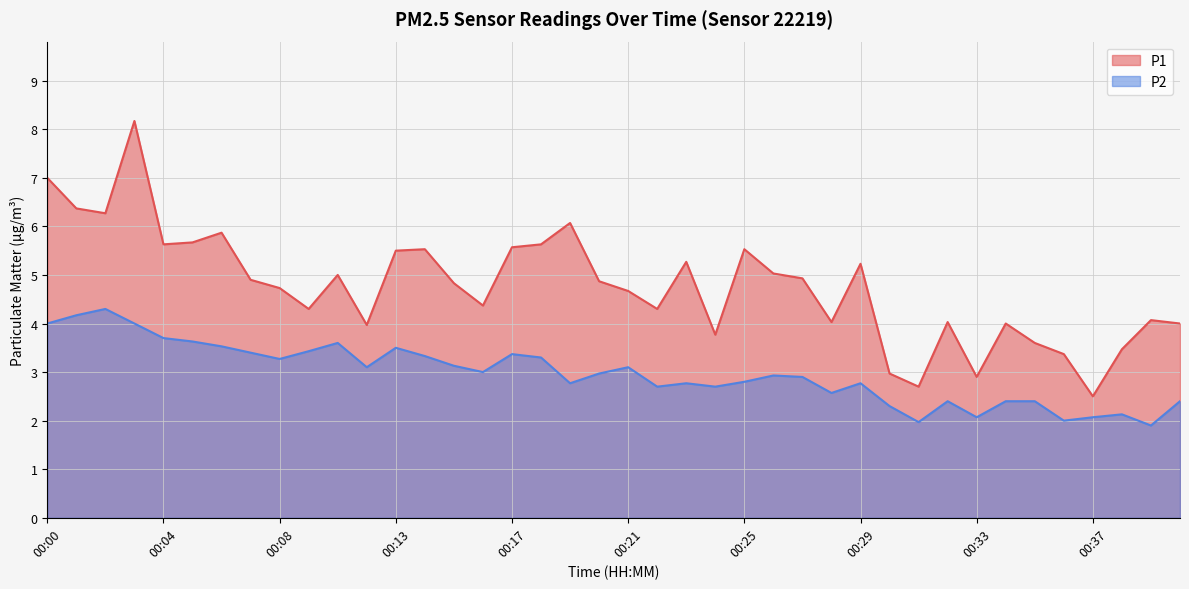

What is the value of the P1 point at the 37th from the left?

2.5